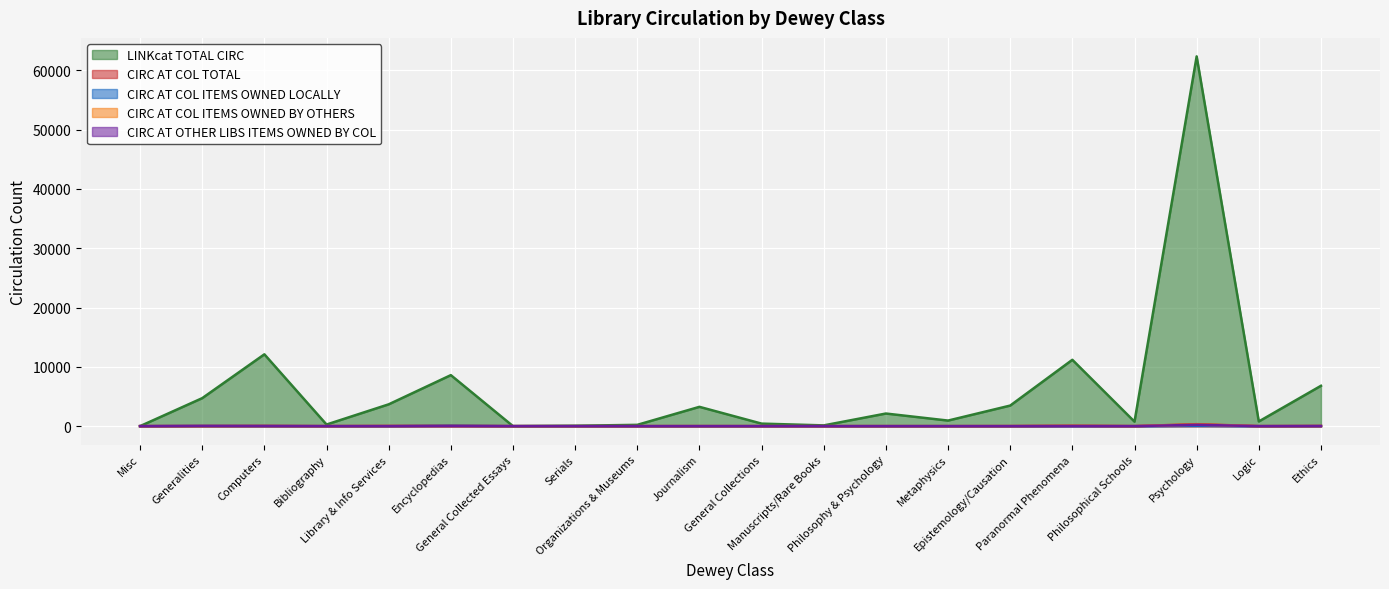

True or false: CIRC AT COL ITEMS OWNED BY OTHERS has a value of 20 at Library & Info Services.

True